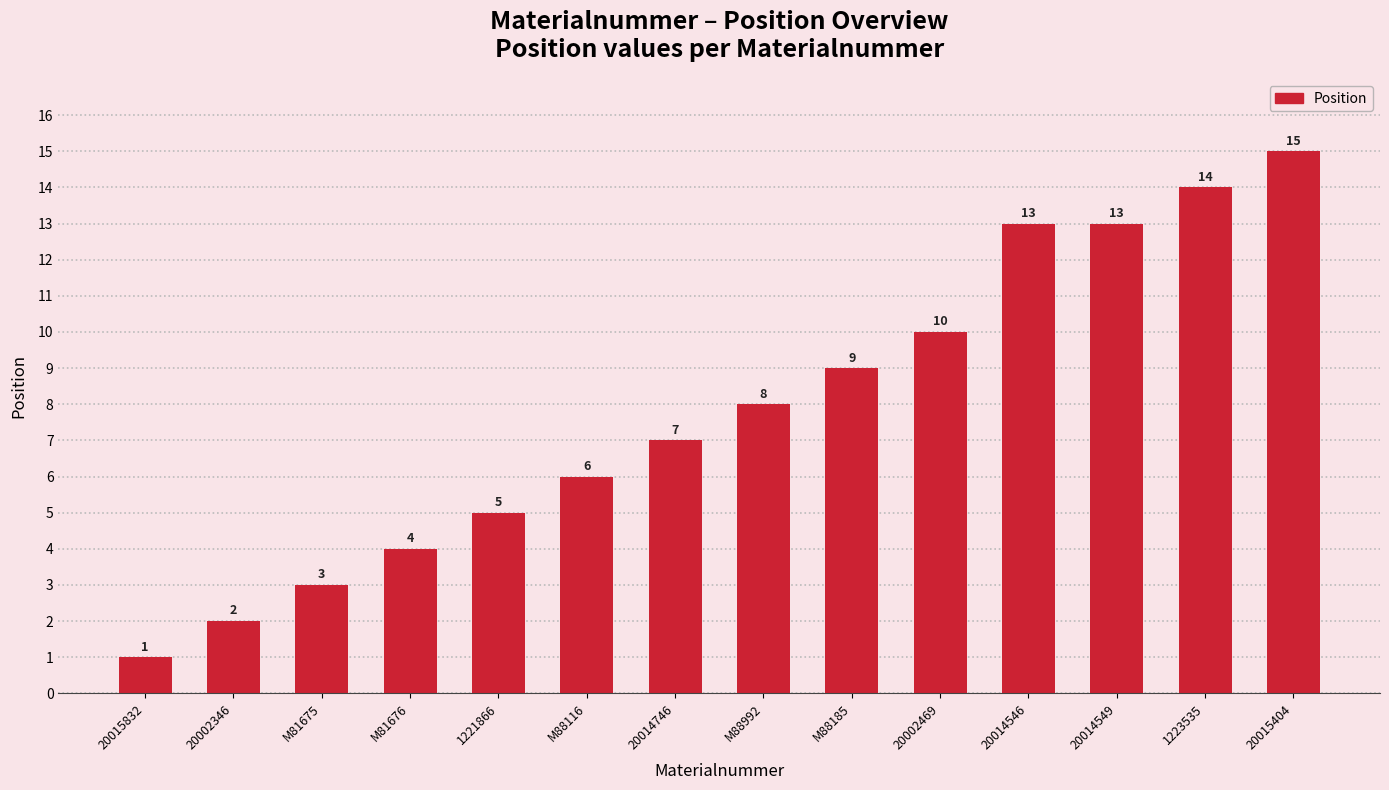

Which has a higher value, M81676 or 20002346?

M81676